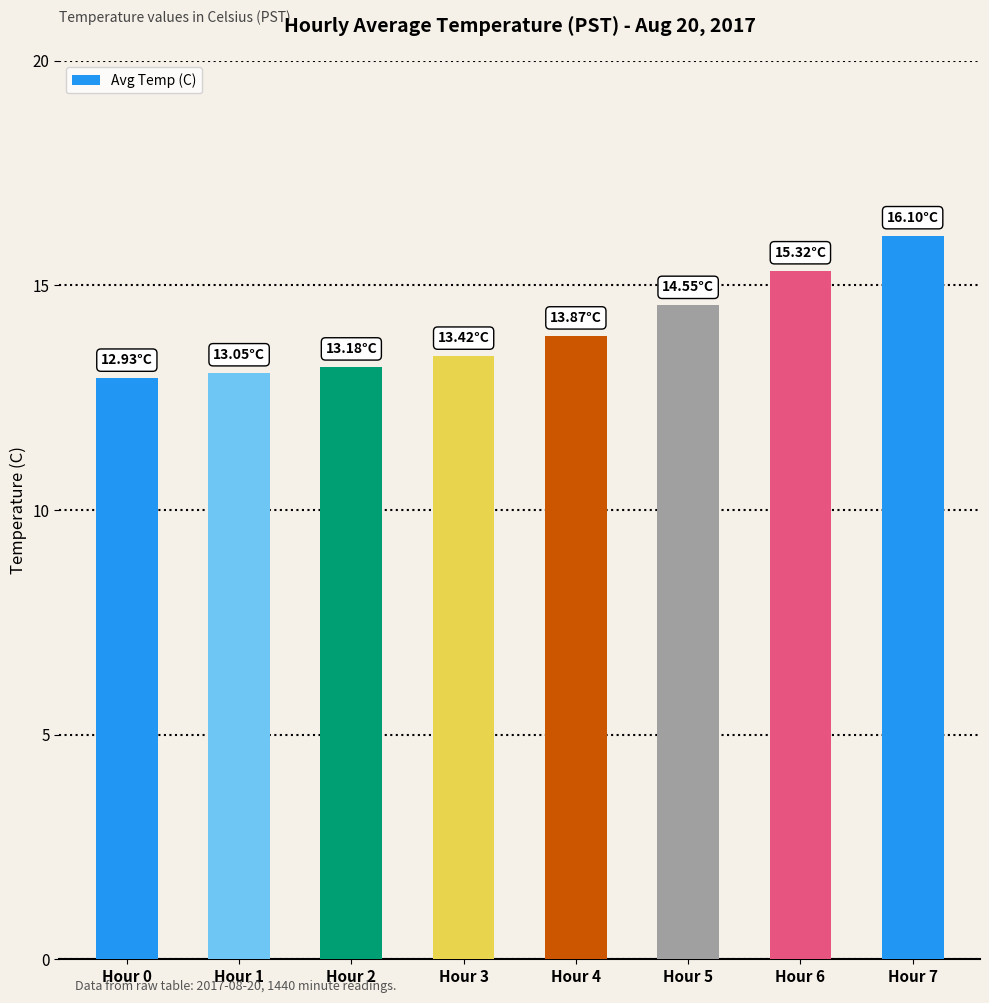

Reading left to right, what are all the values shown in this chart?

12.9	13.1	13.2	13.4	13.9	14.6	15.3	16.1